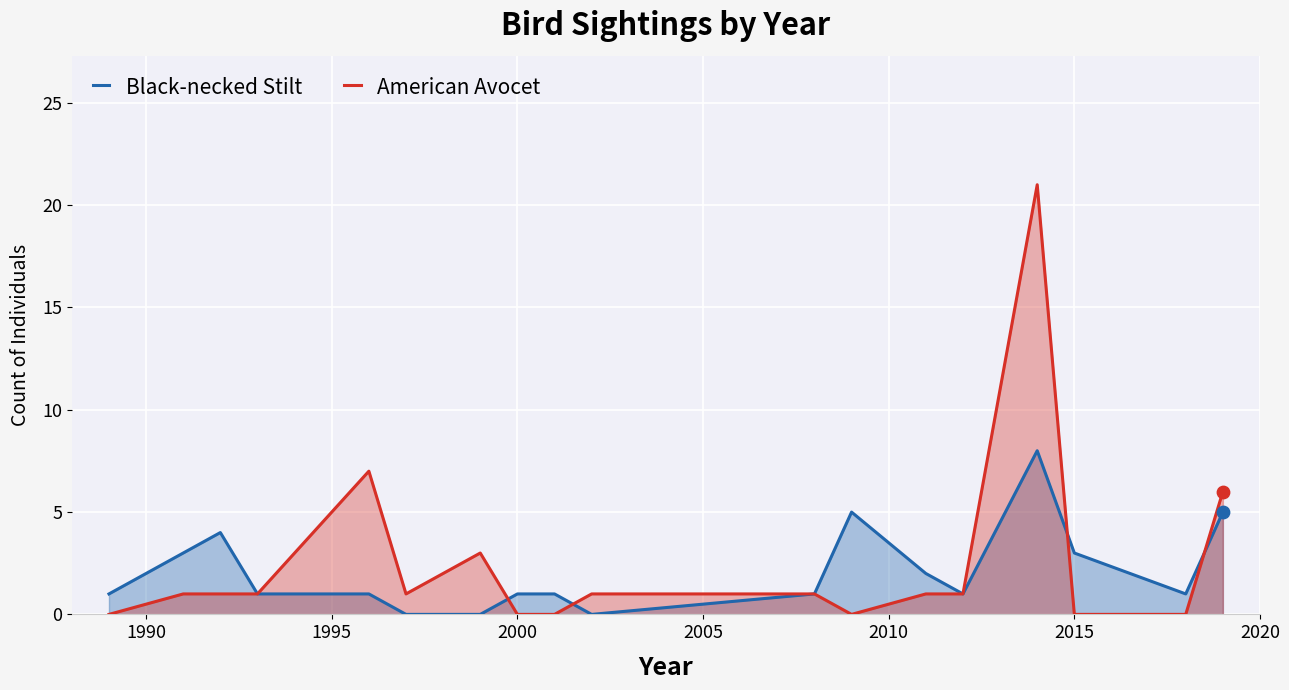

Which series has the widest spread of values?

American Avocet